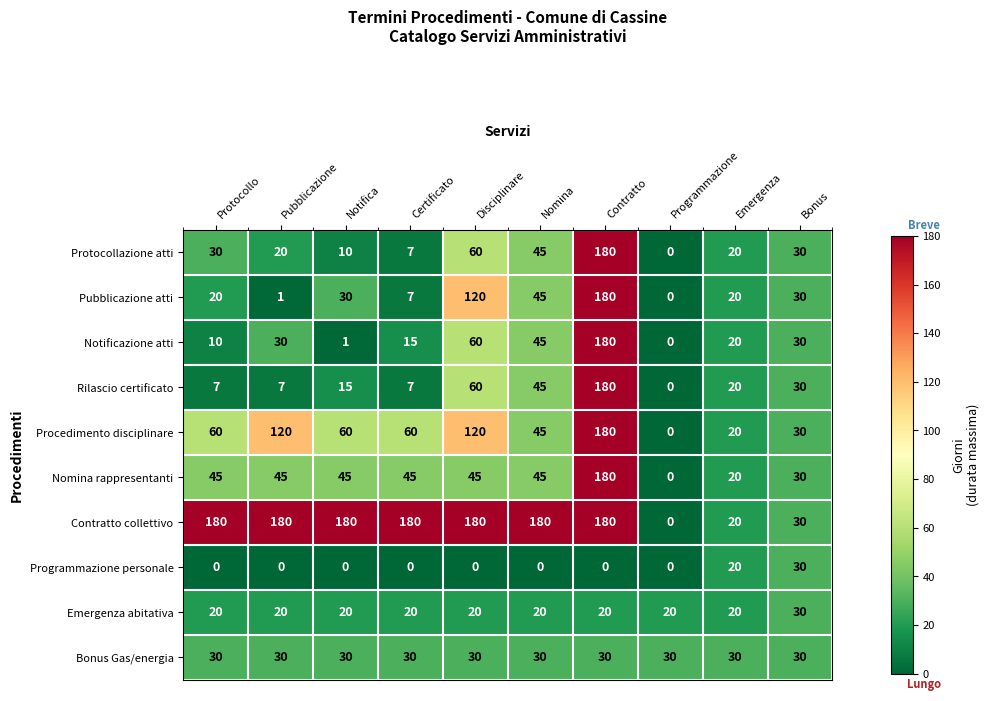

What is the difference between the Pubblicazione atti values at Nomina and Notifica?

15